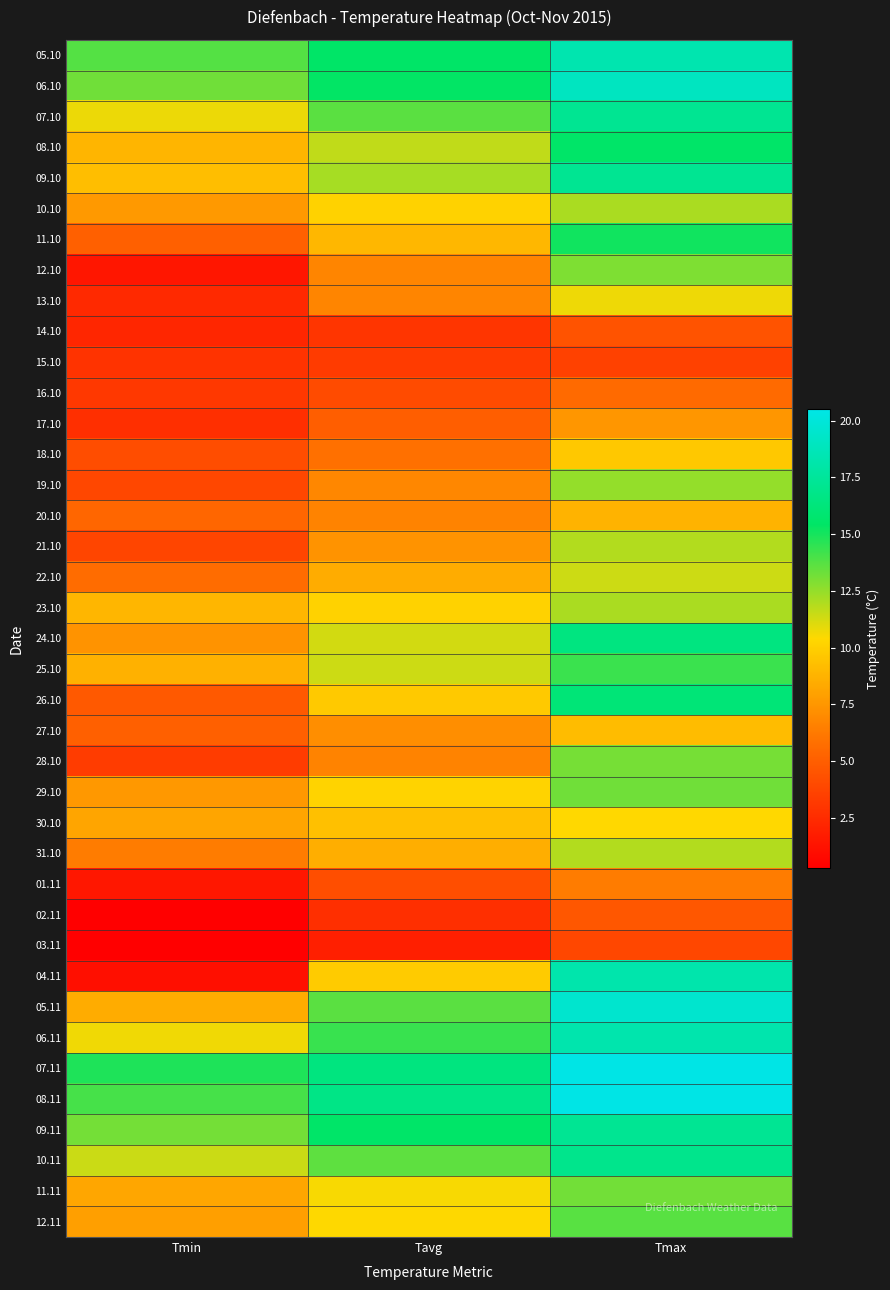

How many series are shown in this chart?

39